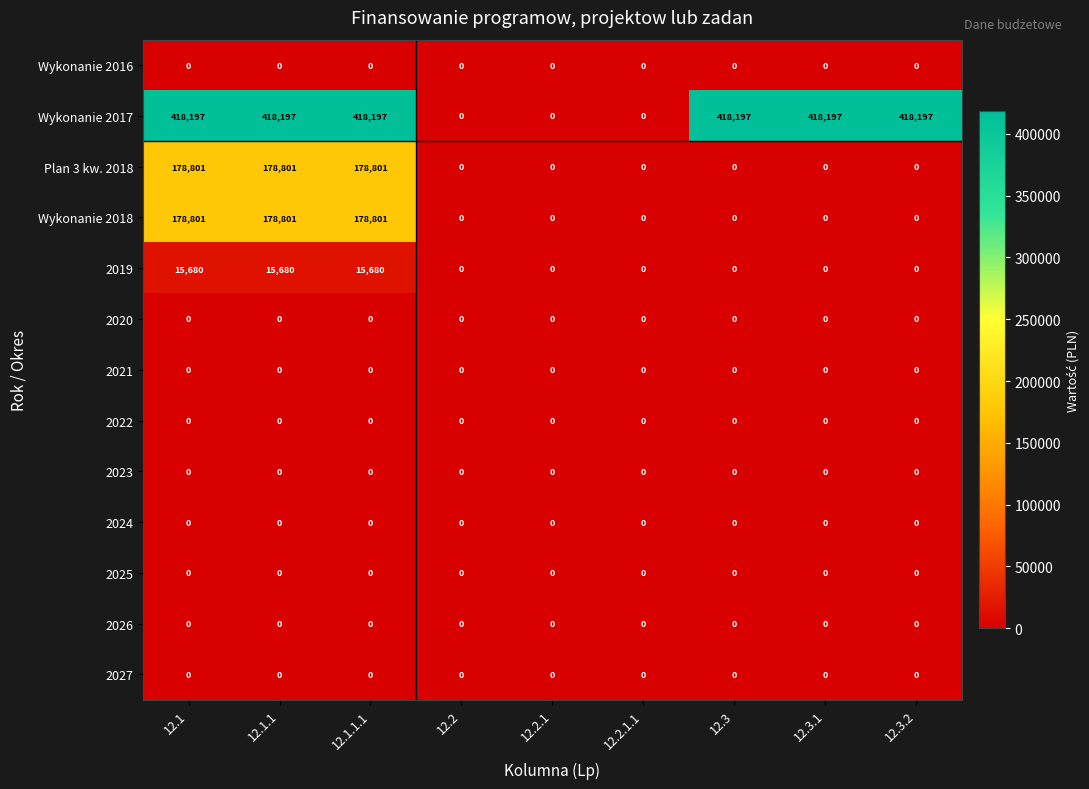

What is the spread (max minus min) of values at 12.3?

418197